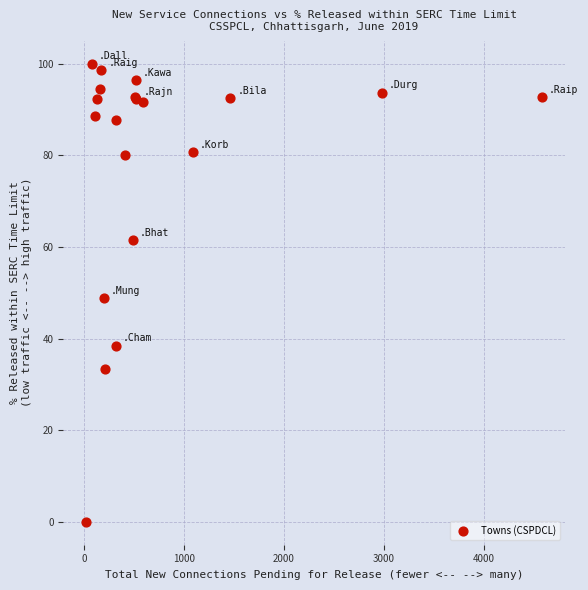

What Y value in the scatter plot is closest to 50?

48.8